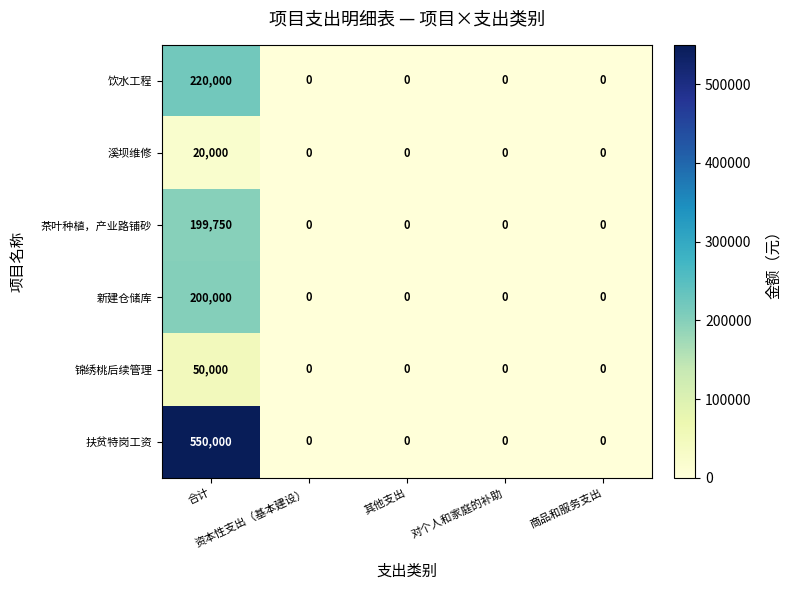

Which series has the largest range (max minus min)?

扶贫特岗工资